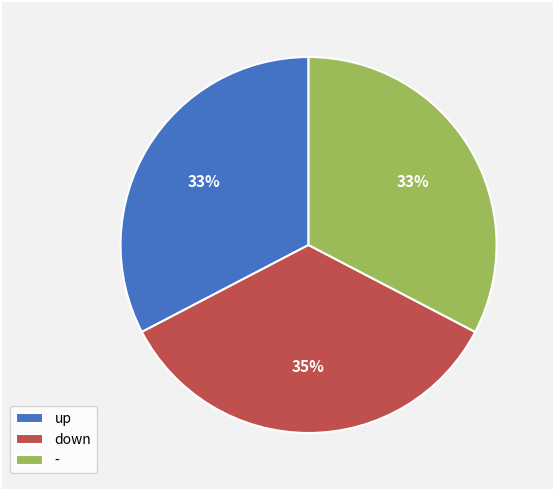

To the nearest percent, what is the difference between the largest and smallest slice percentages?

2%